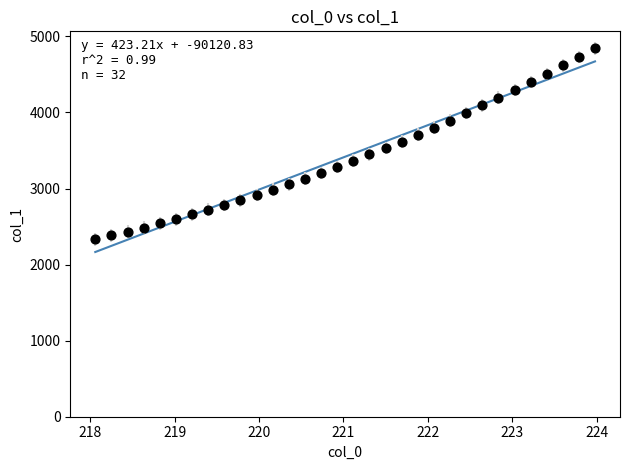

What is the range of X values (max minus min)?

5.9